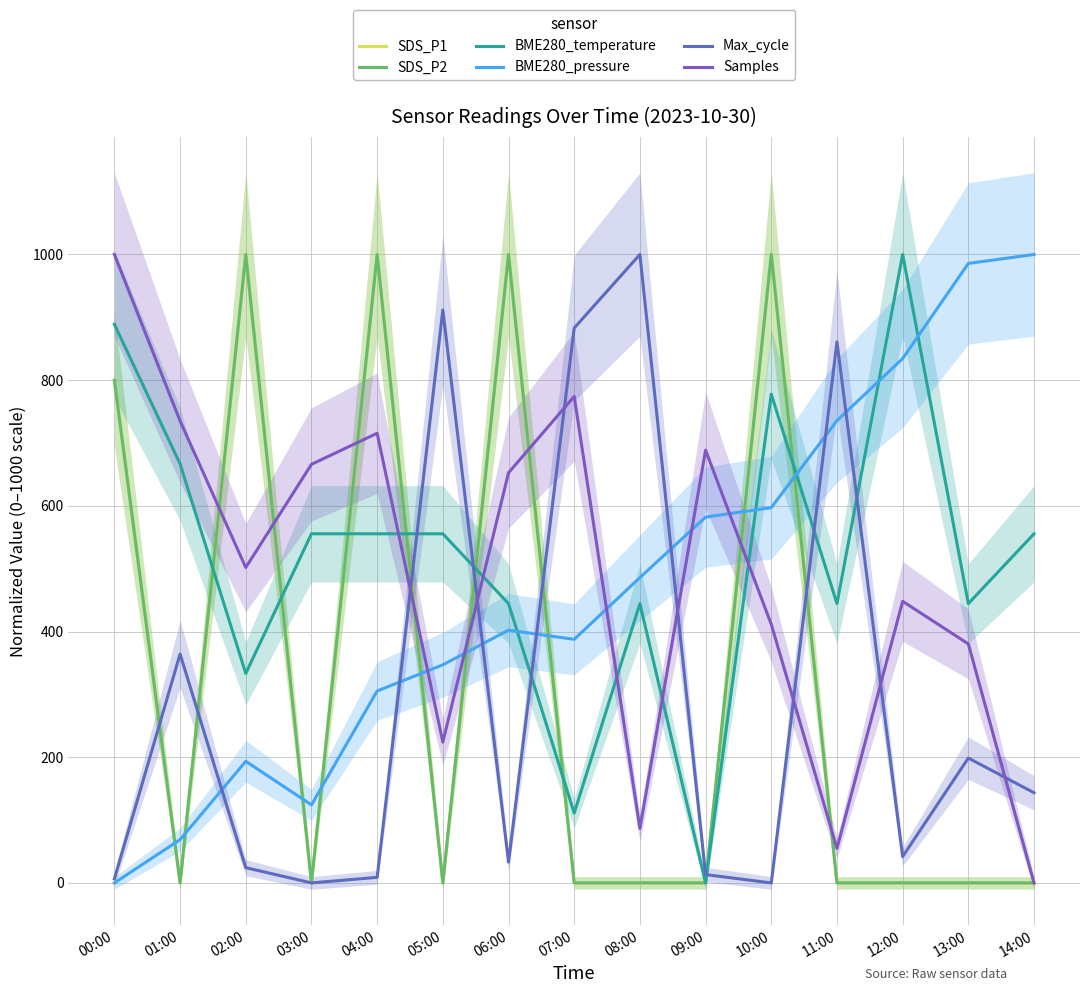

What is the difference between the maximum and minimum values in the Max_cycle series?

1000.0